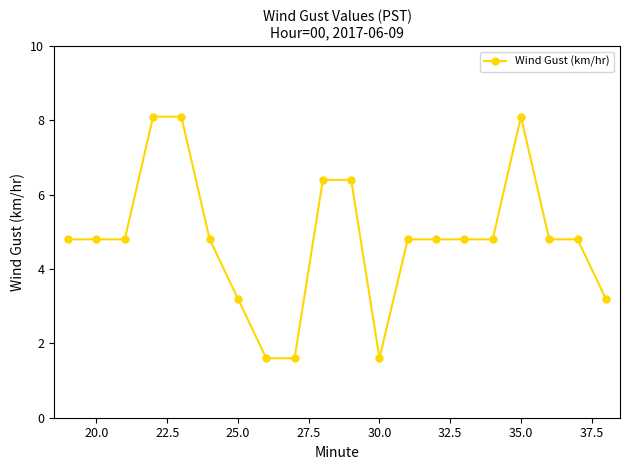

What is the value of the 12th point from the left?

1.6